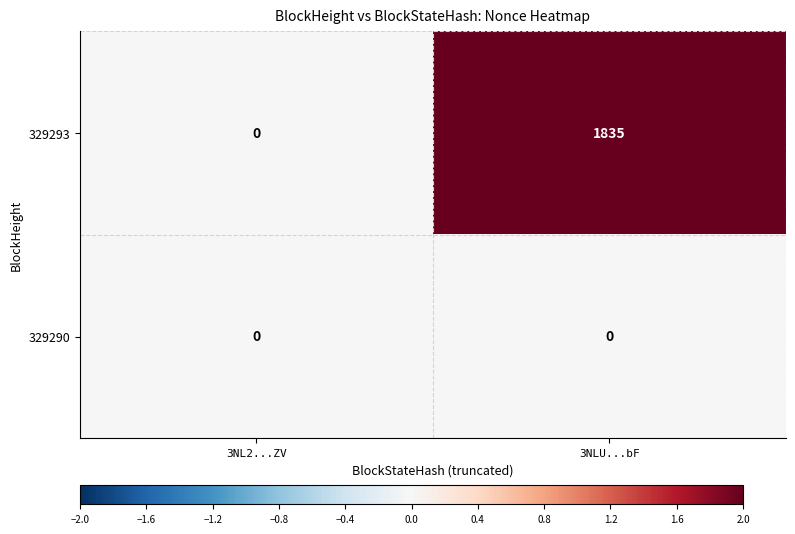

What is the sum of all 329293 values?

1835